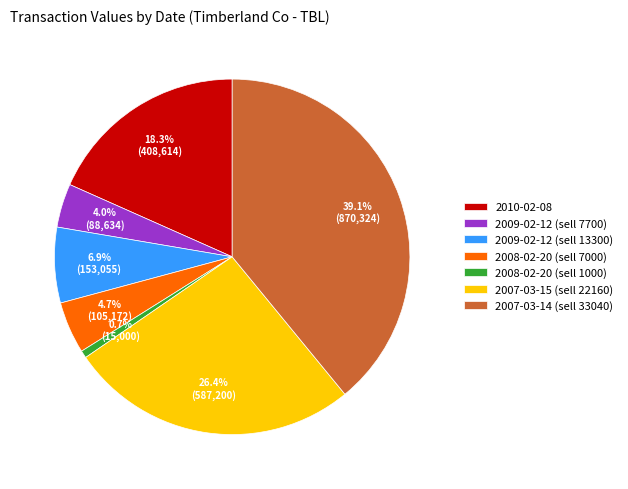

What percentage do 2007-03-14 (sell 33040) and 2007-03-15 (sell 22160) together represent?

65.4%